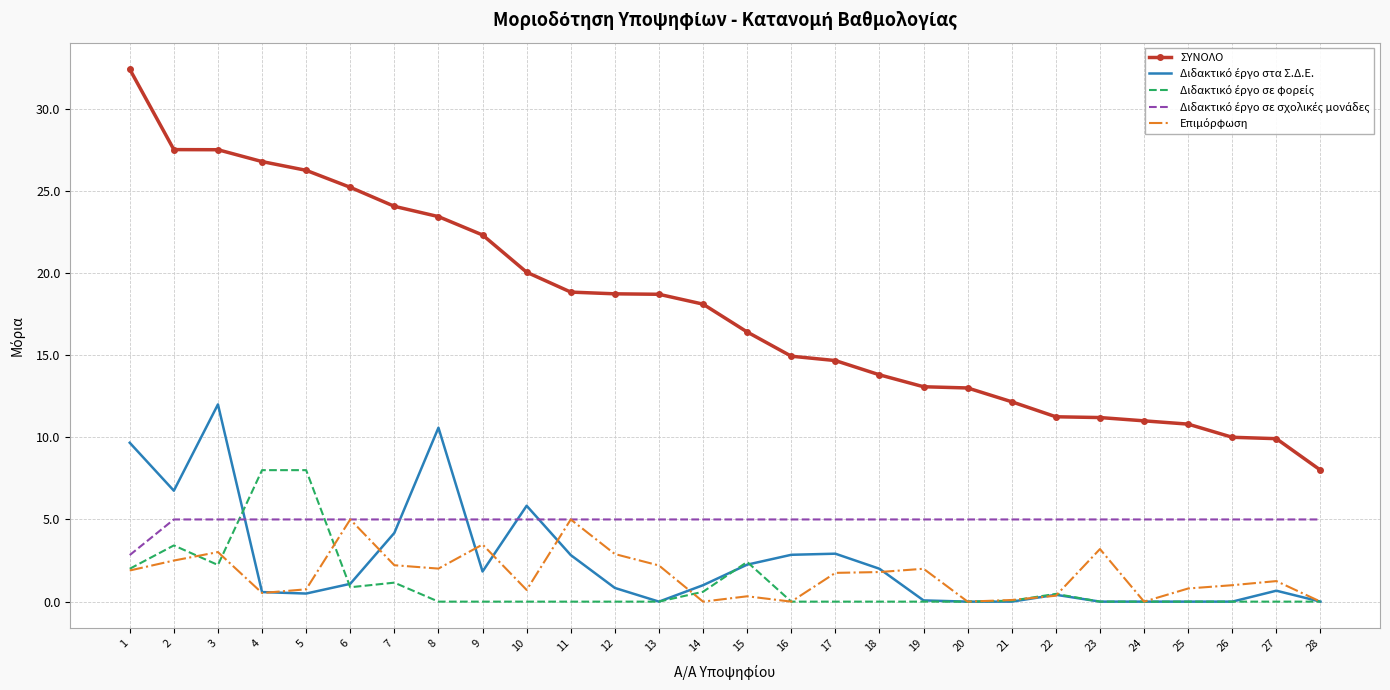

Which series has the widest spread of values?

ΣΥΝΟΛΟ